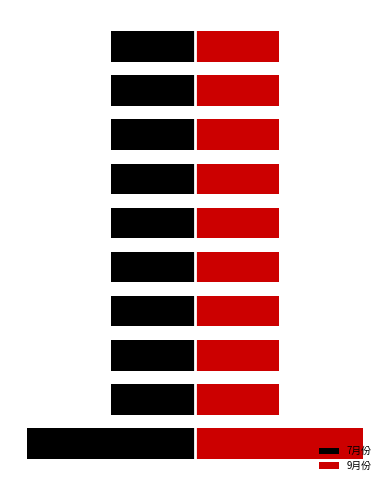

Reading left to right, extract all data points from this chart.

7月份: 0=-1800	1=-900	2=-900	3=-900	4=-900	5=-900	6=-900	7=-900	8=-900	9=-900
9月份: 0=1800	1=900	2=900	3=900	4=900	5=900	6=900	7=900	8=900	9=900